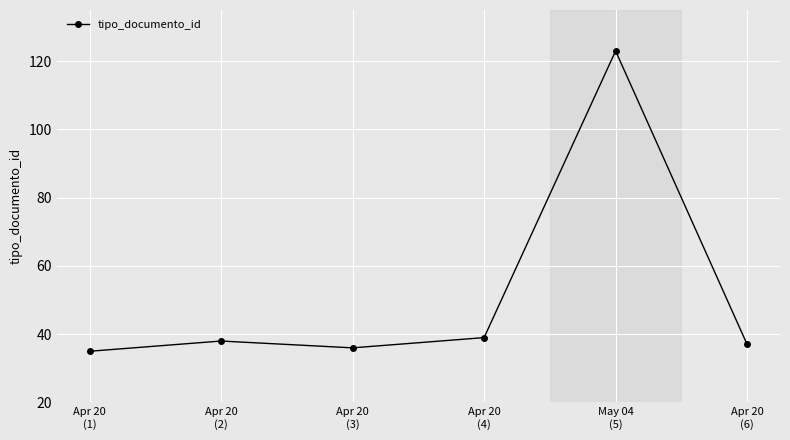

What is the ratio of the value at Apr 20
(1) to the value at Apr 20
(2)?

0.9